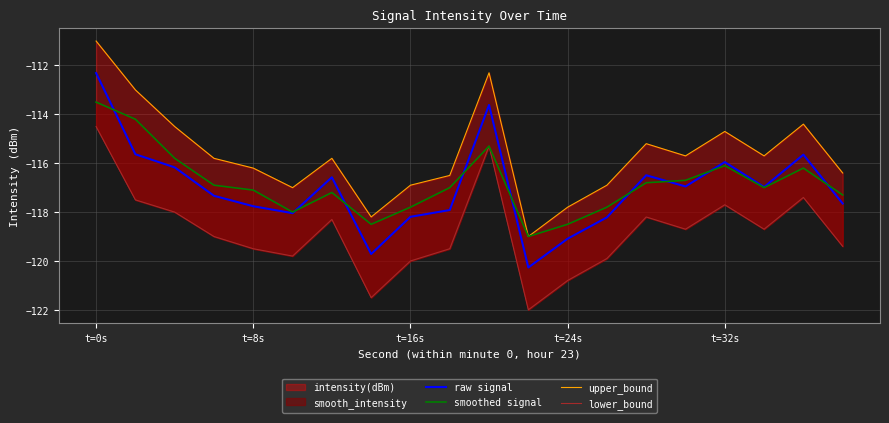

Which category has the highest value across all series?

t=0s